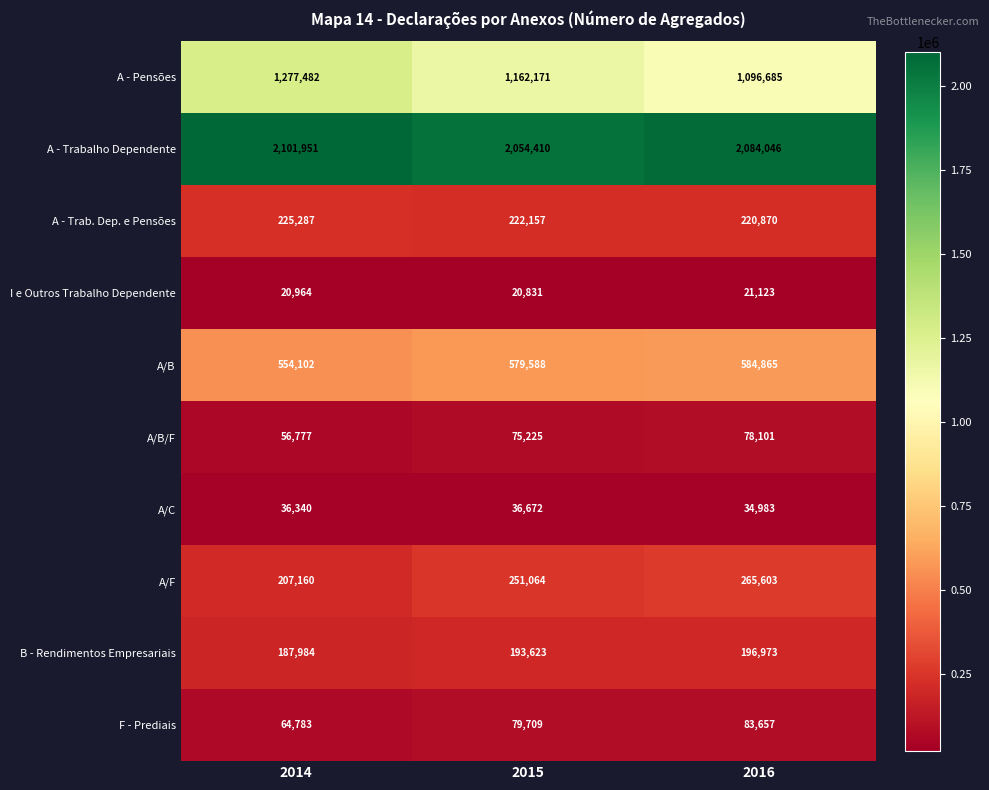

What is the sum of the B - Rendimentos Empresariais values at 2014 and 2016?

384957